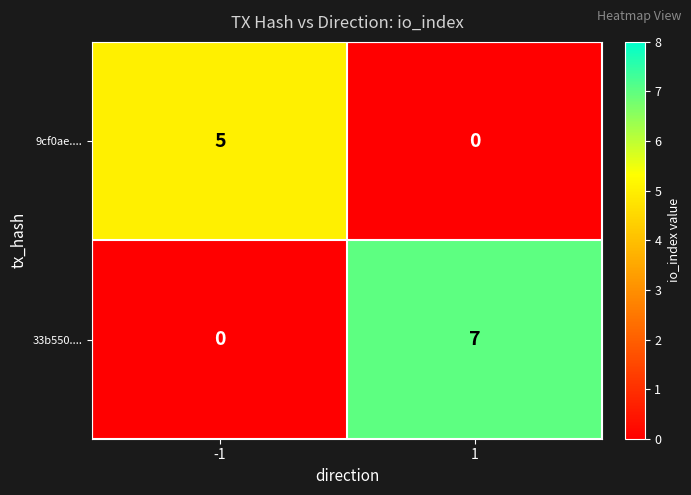

What is the difference between the highest and lowest values at 1?

7